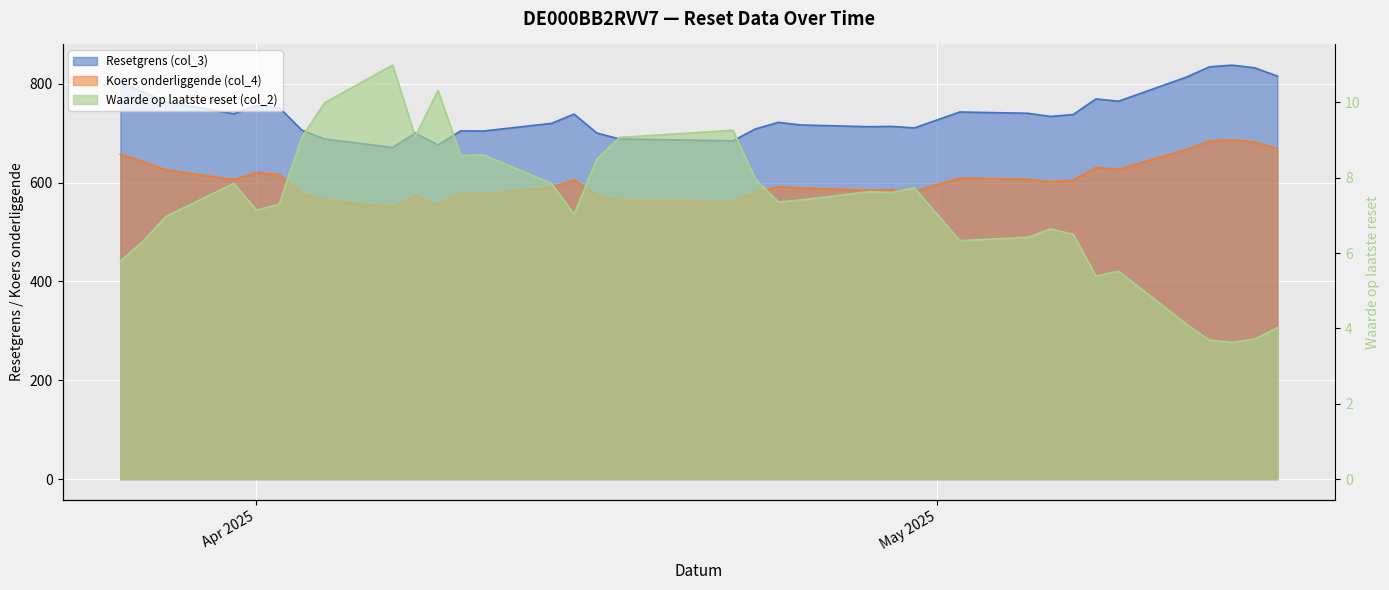

At how many categories does at least one series exceed 488?

35